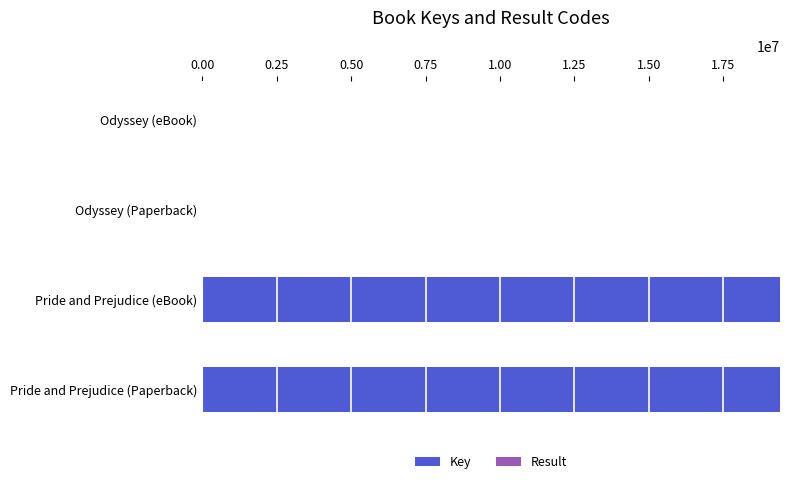

True or false: Key has a value of 19406812 at Pride and Prejudice (Paperback).

True